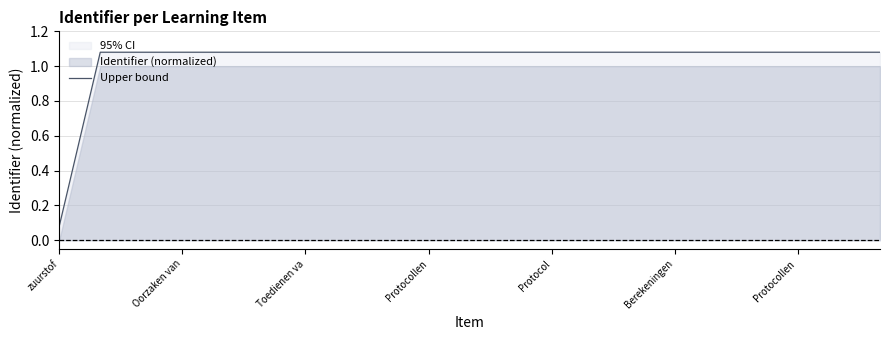

Which category has the lowest value in the Upper bound series?

zuurstof